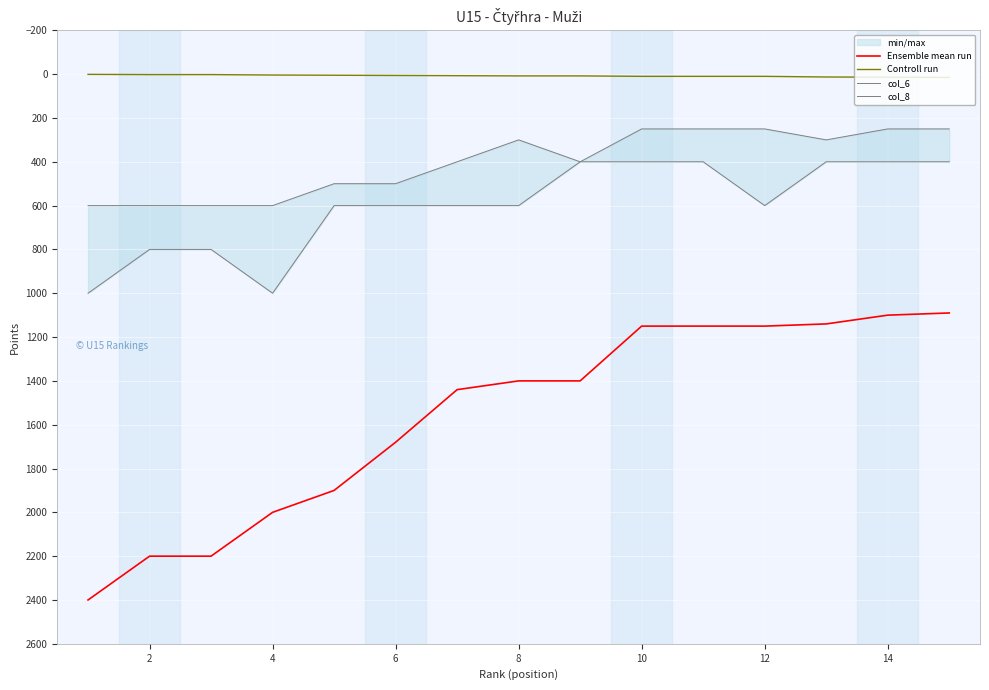

What is the difference between the maximum and minimum values in the col_8 series?

350